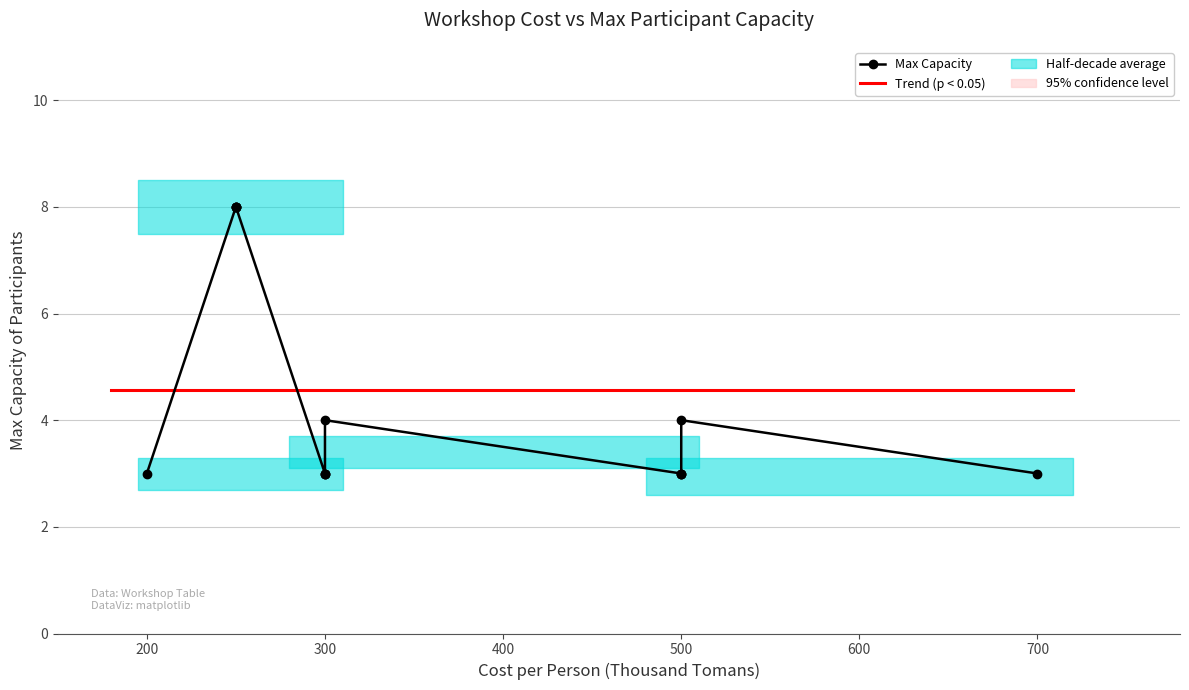

What is the average value?

5